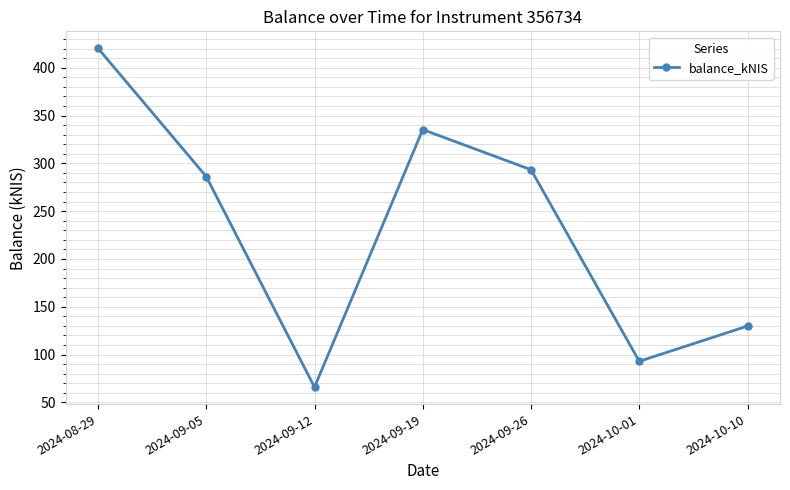

What is the average value?

232.0